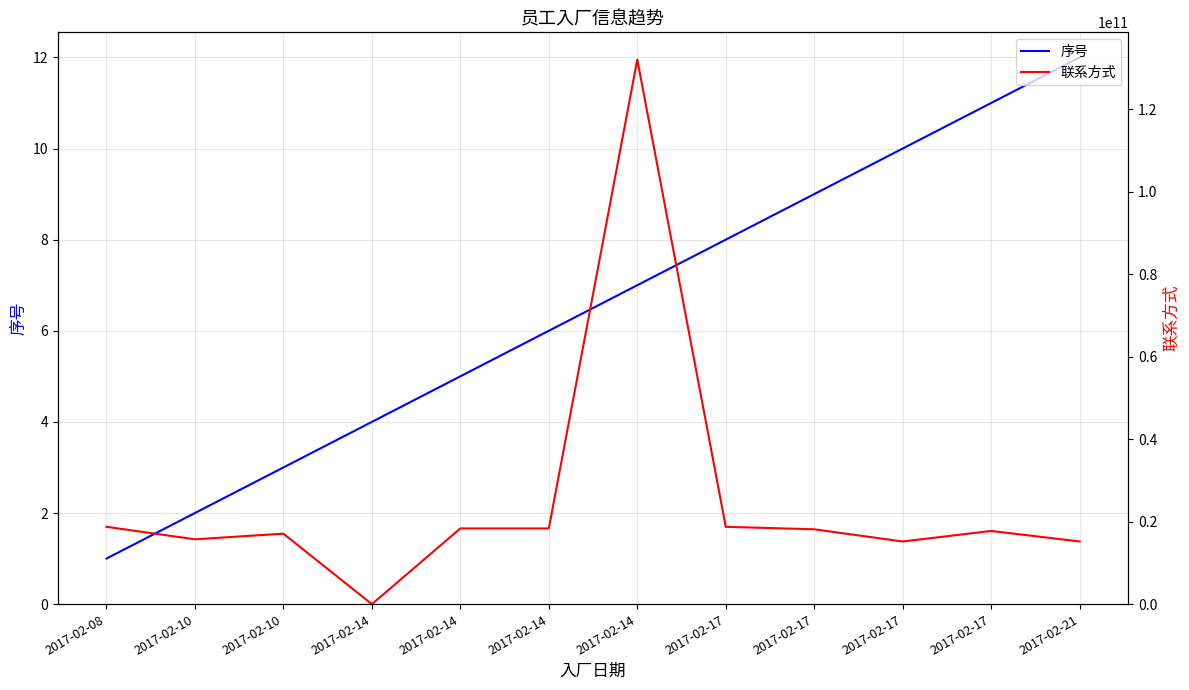

Where does the 联系方式 series first go above 18151651571?

2017-02-08